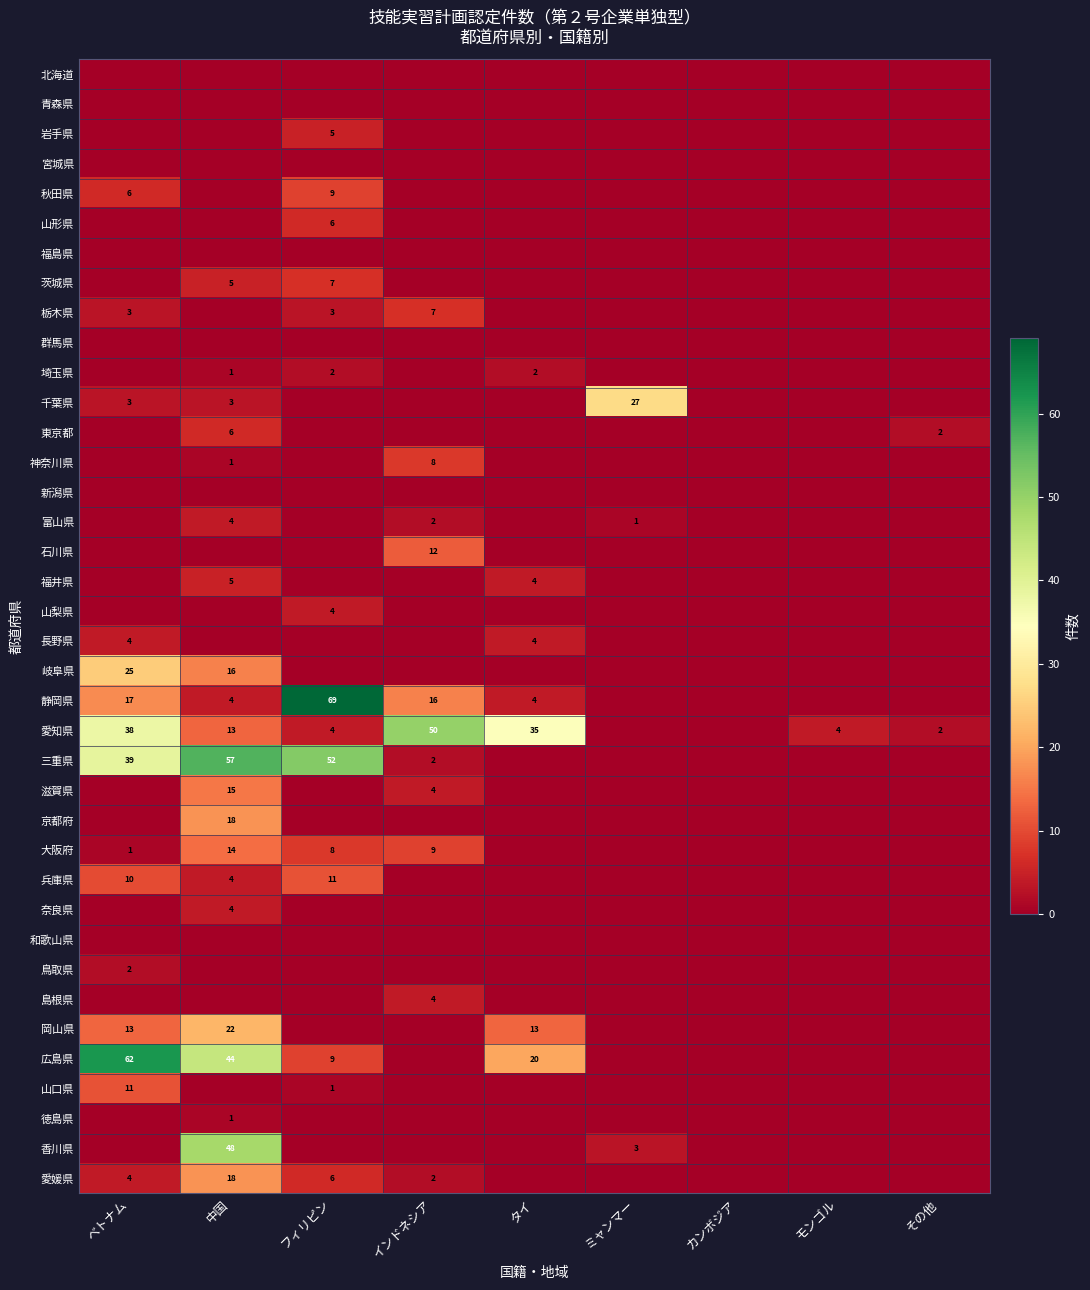

True or false: 山形県 has a value of 4 at フィリピン.

False